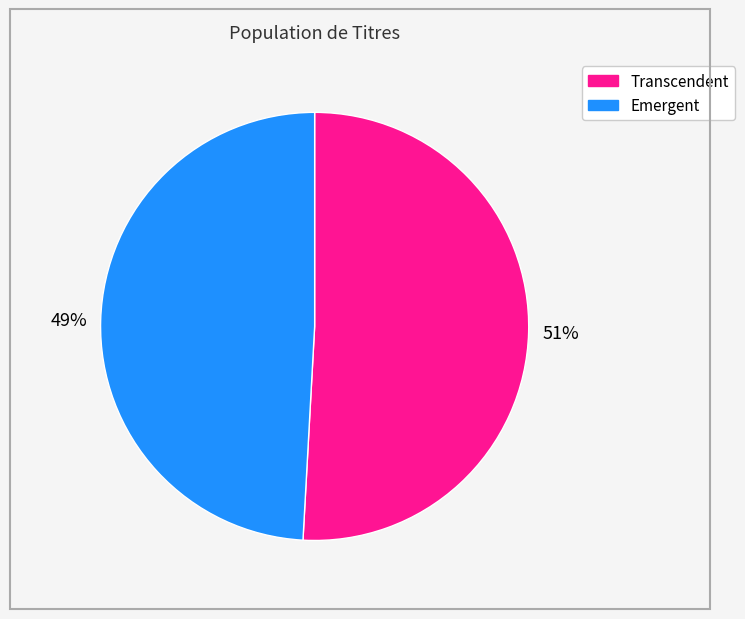

To the nearest percent, what percentage of the pie is Emergent?

49%